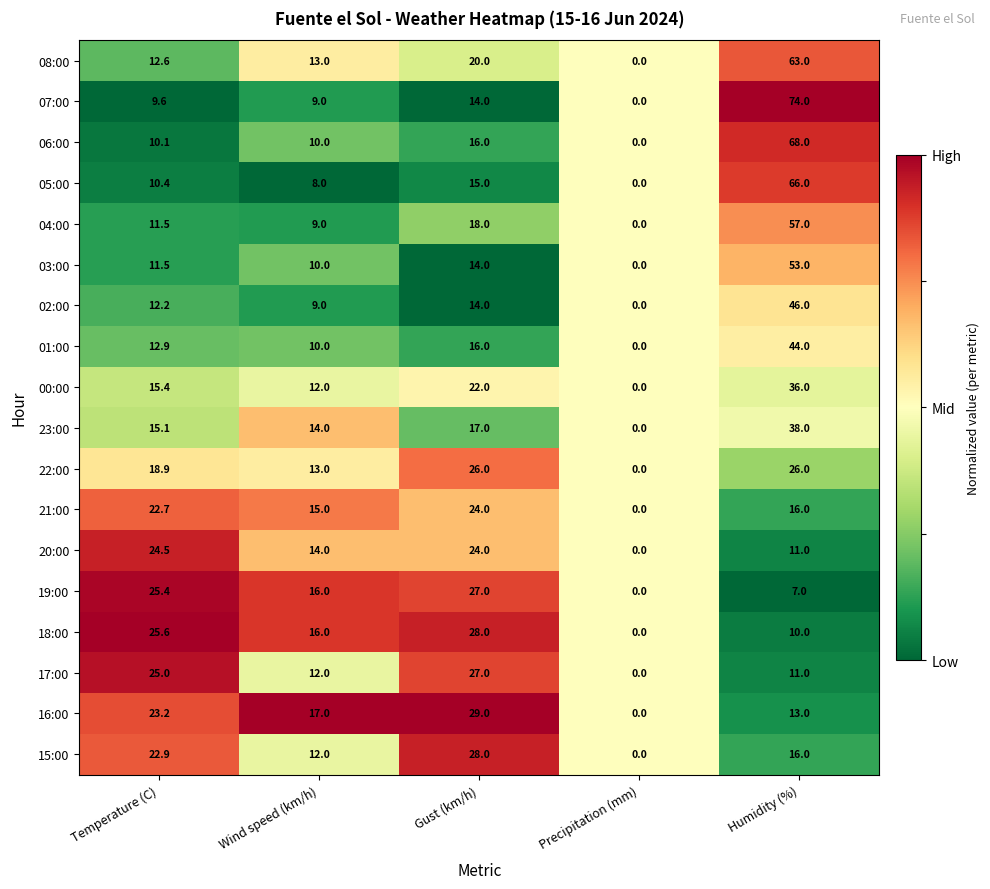

What is the maximum value shown in the chart?

74.0